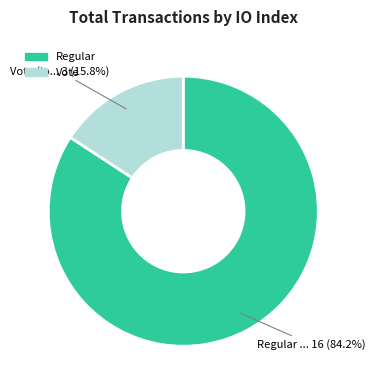

Is there a majority slice in this chart?

Yes